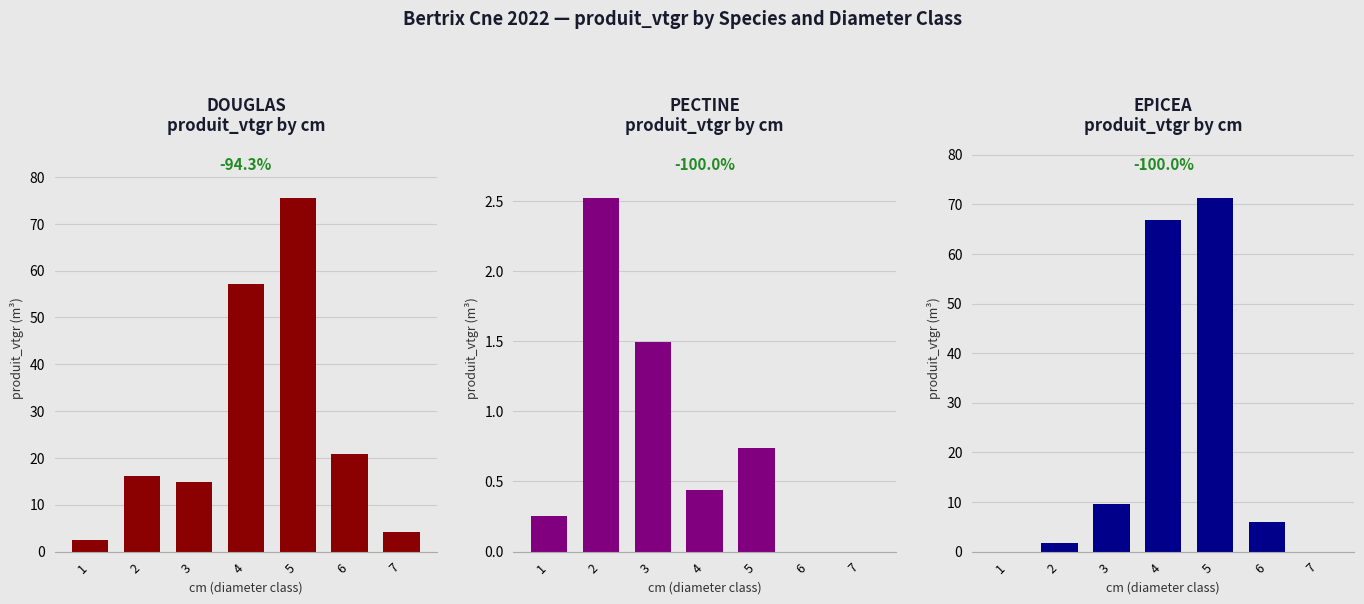

What is the spread (max minus min) of values at 6?

20.8